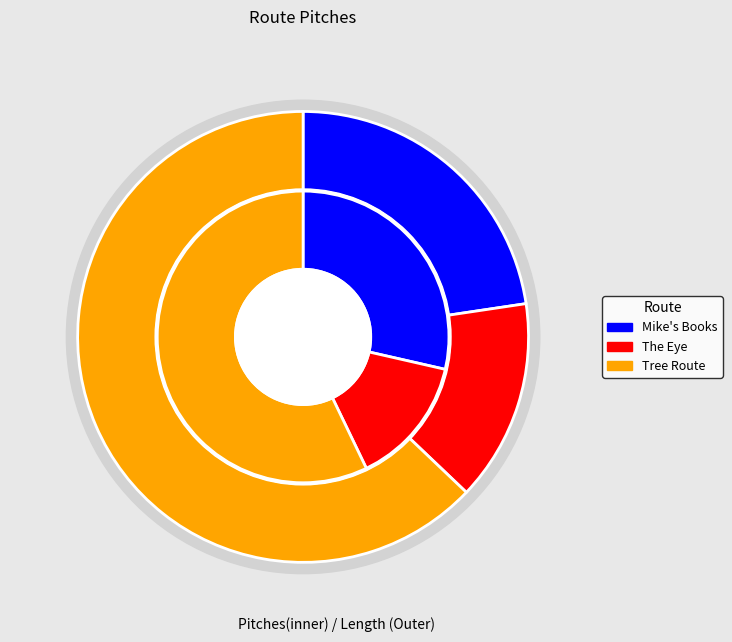

Approximately how many times larger is the value at Tree Route compared to The Eye?

4.0